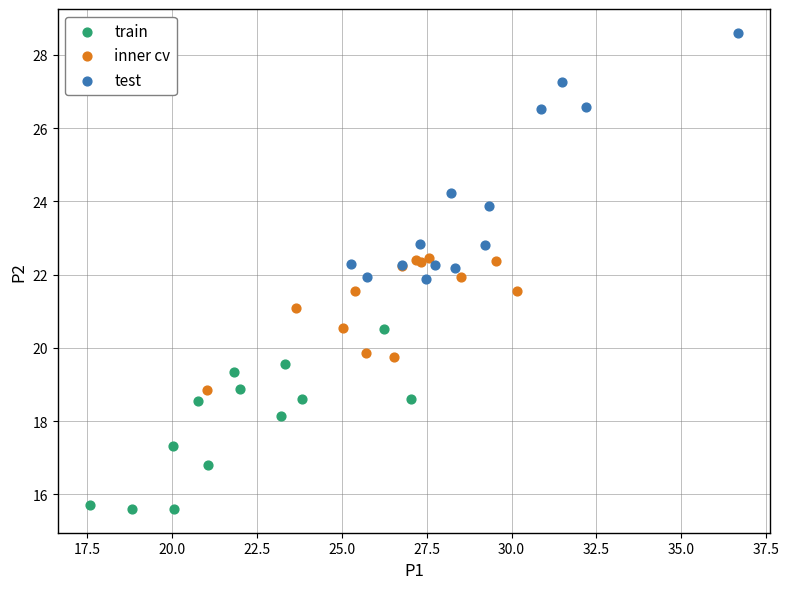

What are all the series names shown in the legend?

train, inner cv, test